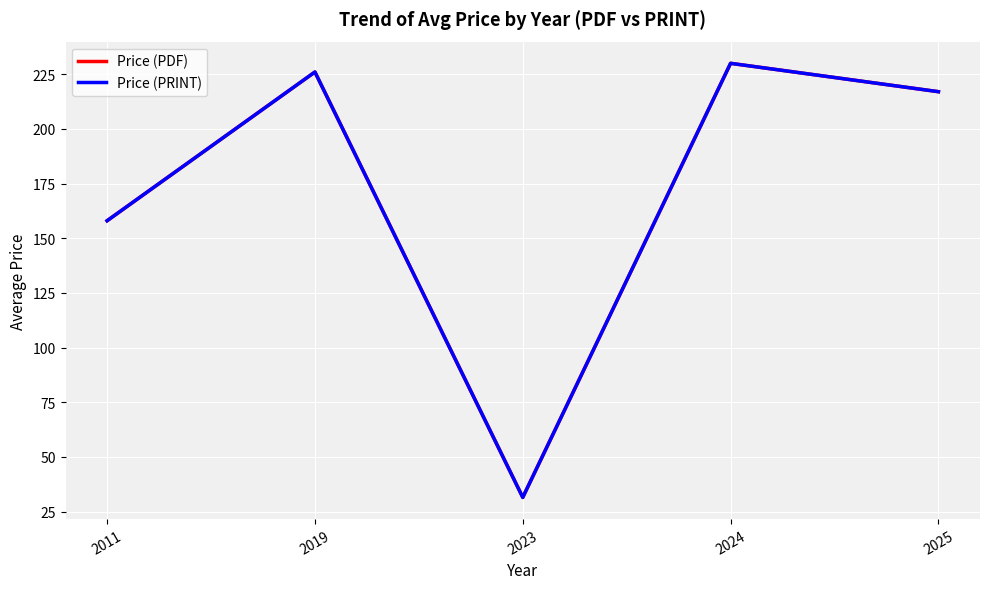

The Price (PDF) series shows 384.0 at 2025. True or false?

False